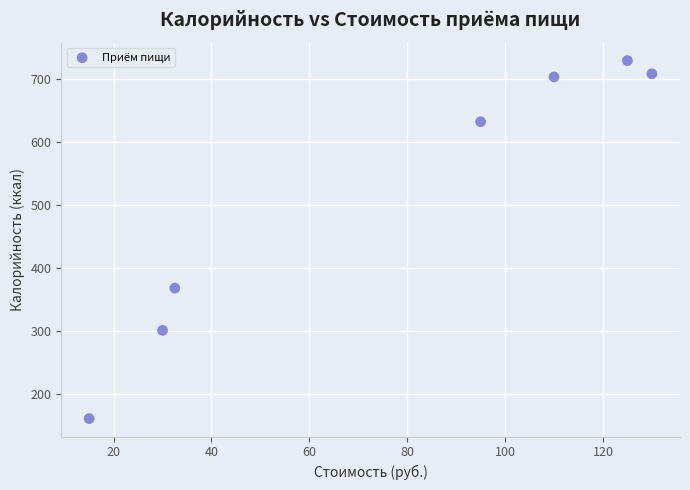

What Y value in the scatter plot is closest to 445?

368